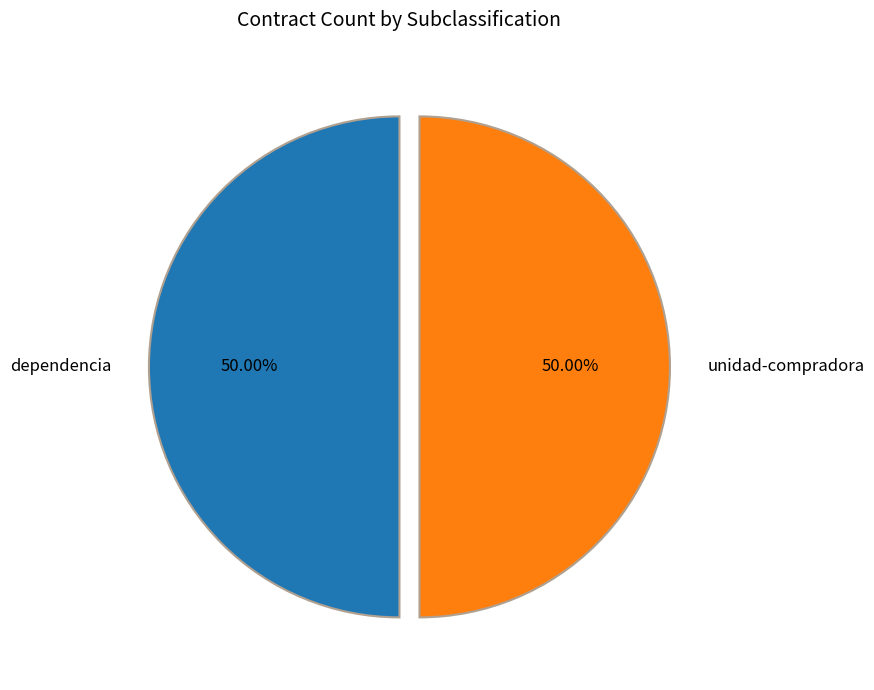

How many slices are in this pie chart?

2